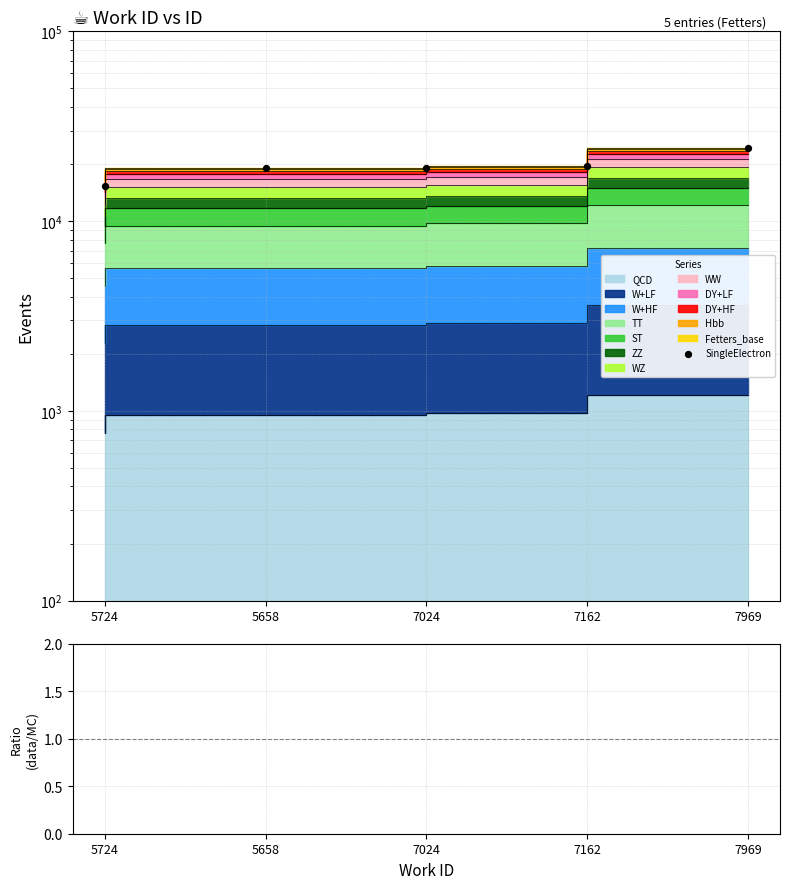

Which series has the widest spread of Y values?

SingleElectron